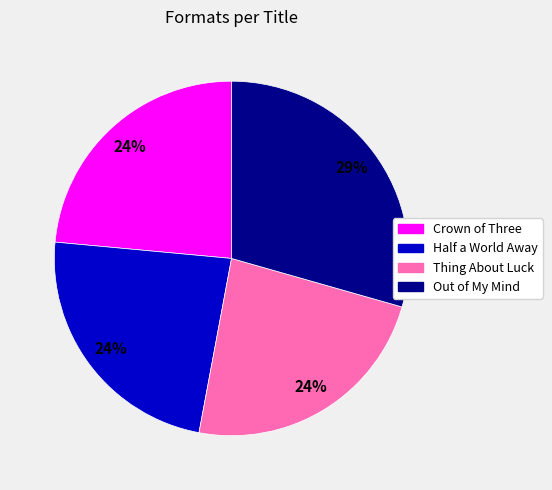

Is there a majority slice in this chart?

No